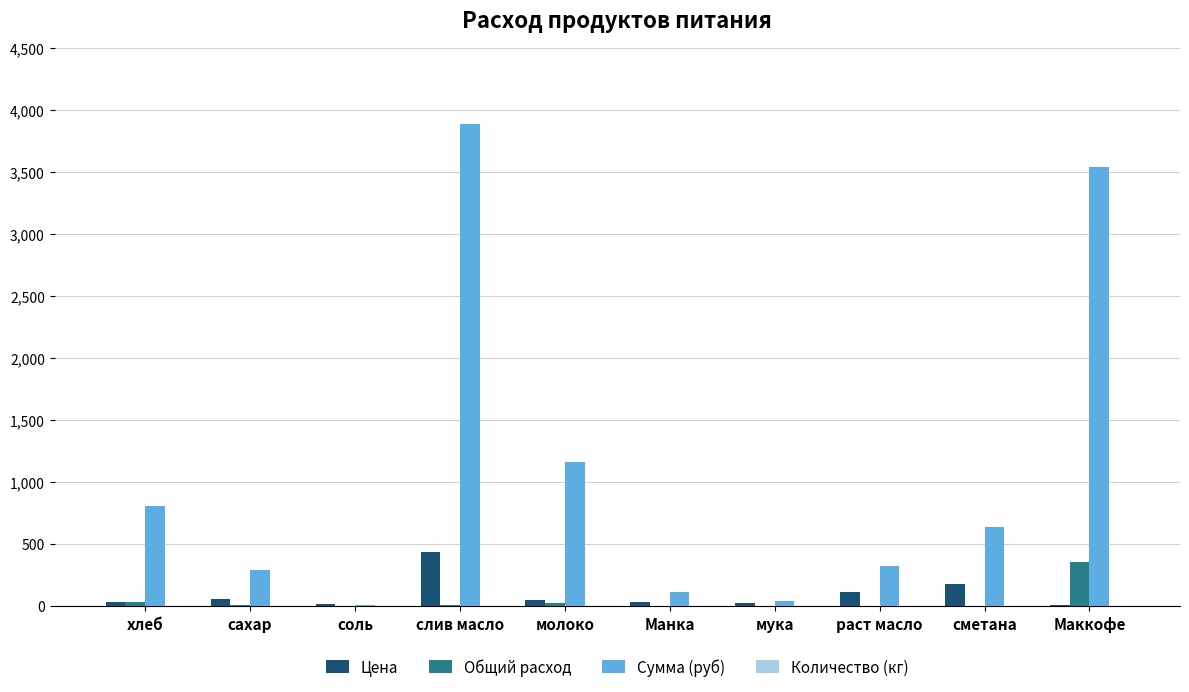

What is the highest value of the Сумма (руб) series?

3884.2